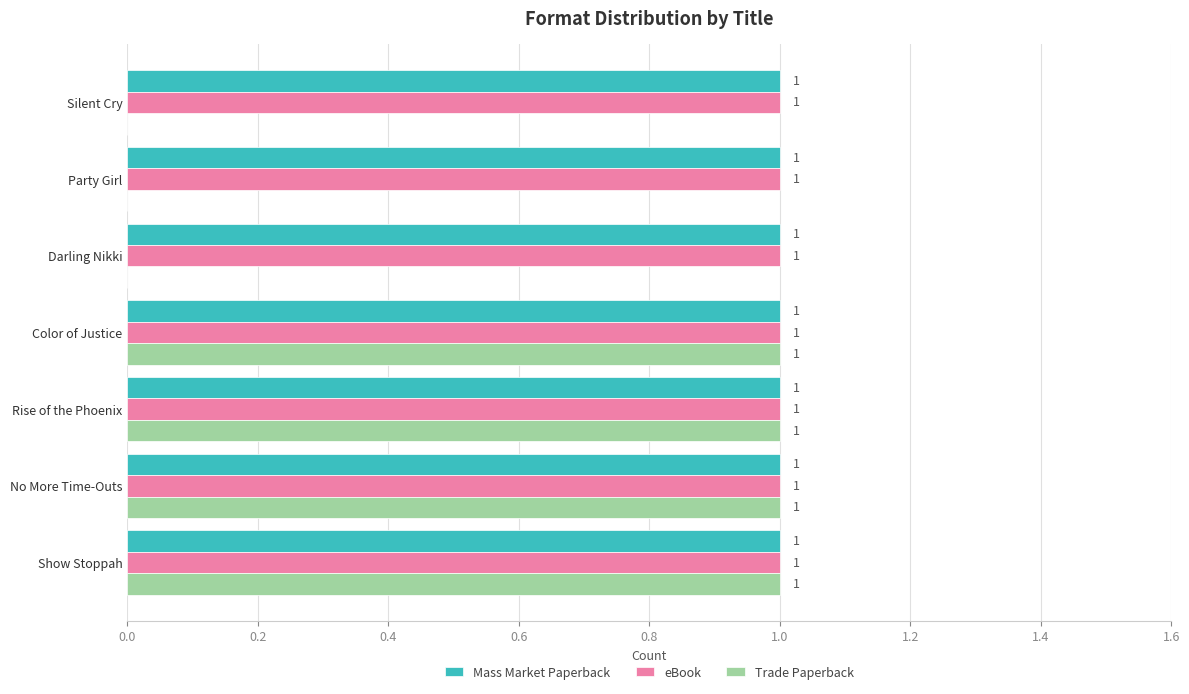

The value of Trade Paperback at Silent Cry is 0. True or false?

True